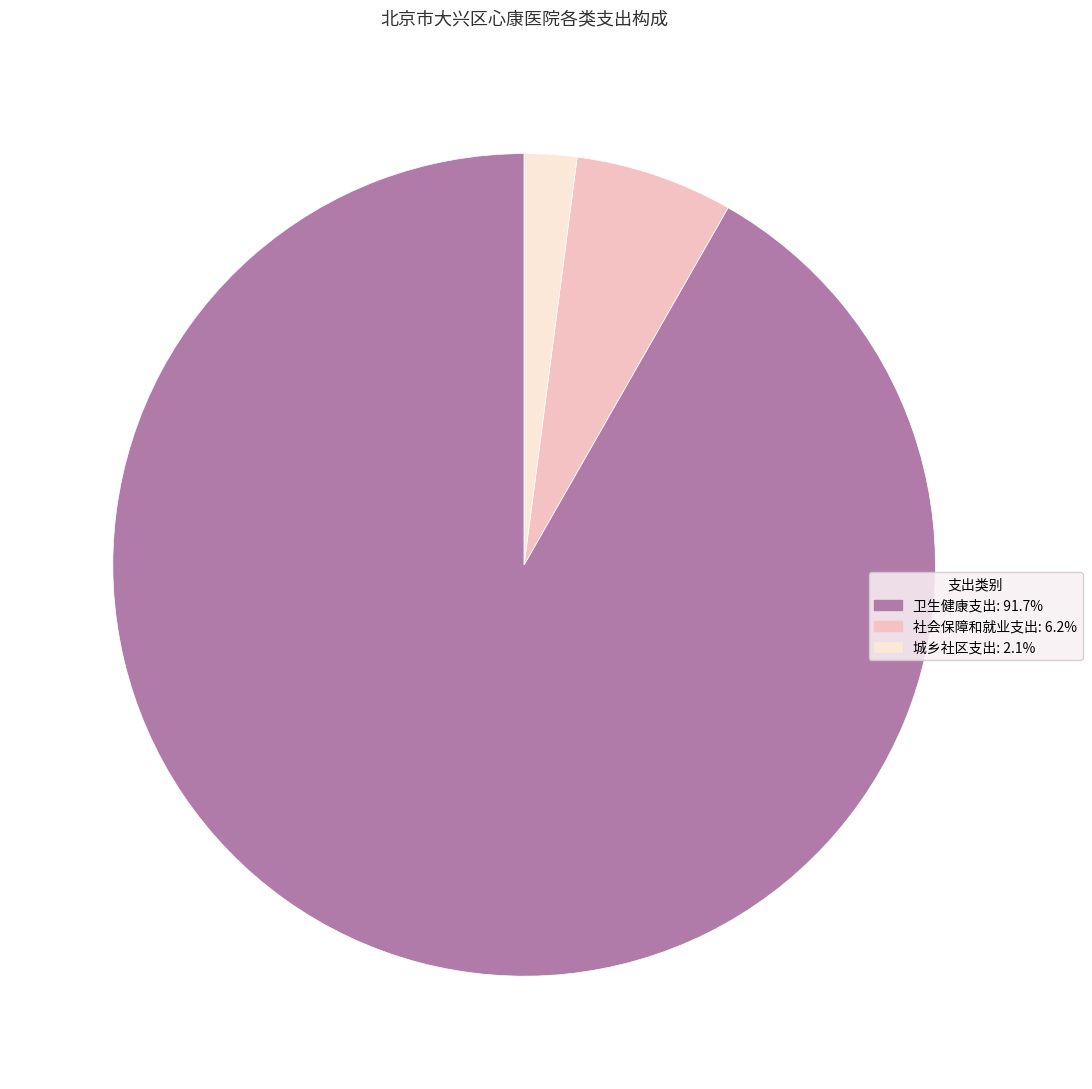

Do 卫生健康支出 and 社会保障和就业支出 together represent more than half of the pie?

Yes